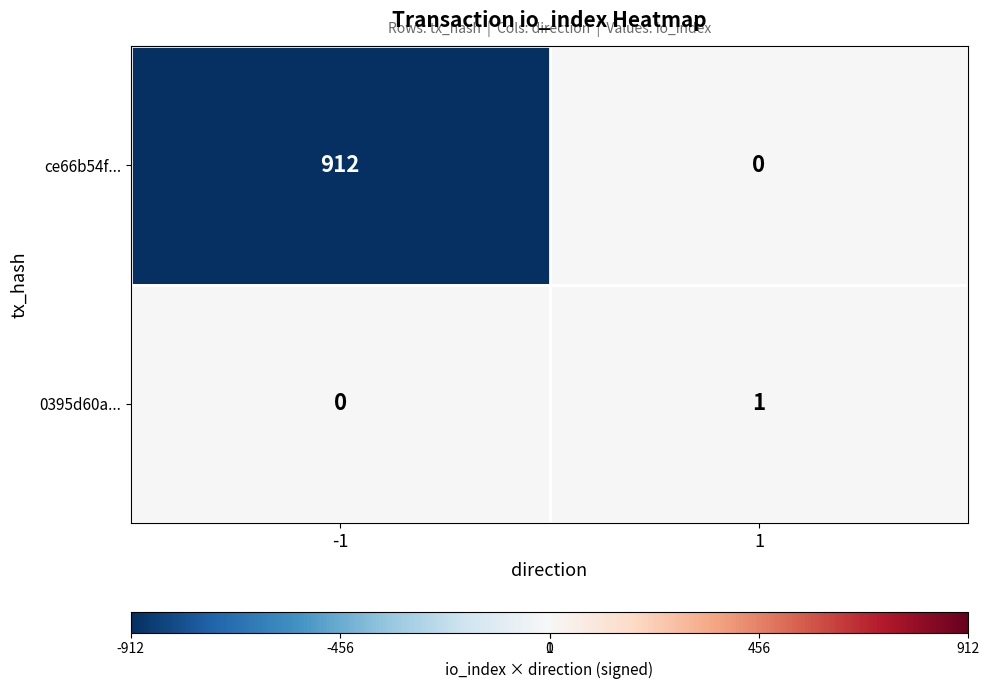

Which series has the widest spread of values?

ce66b54f...